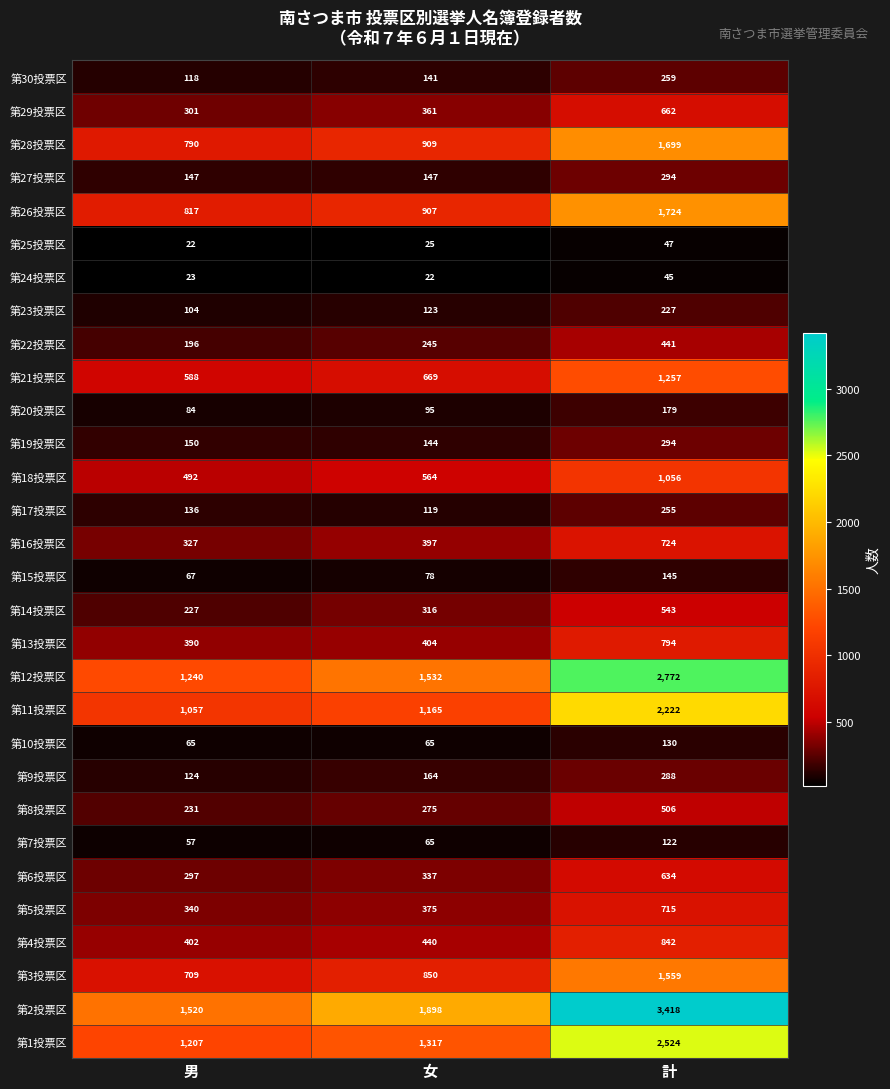

Which series changed the most between 男 and 計?

第2投票区